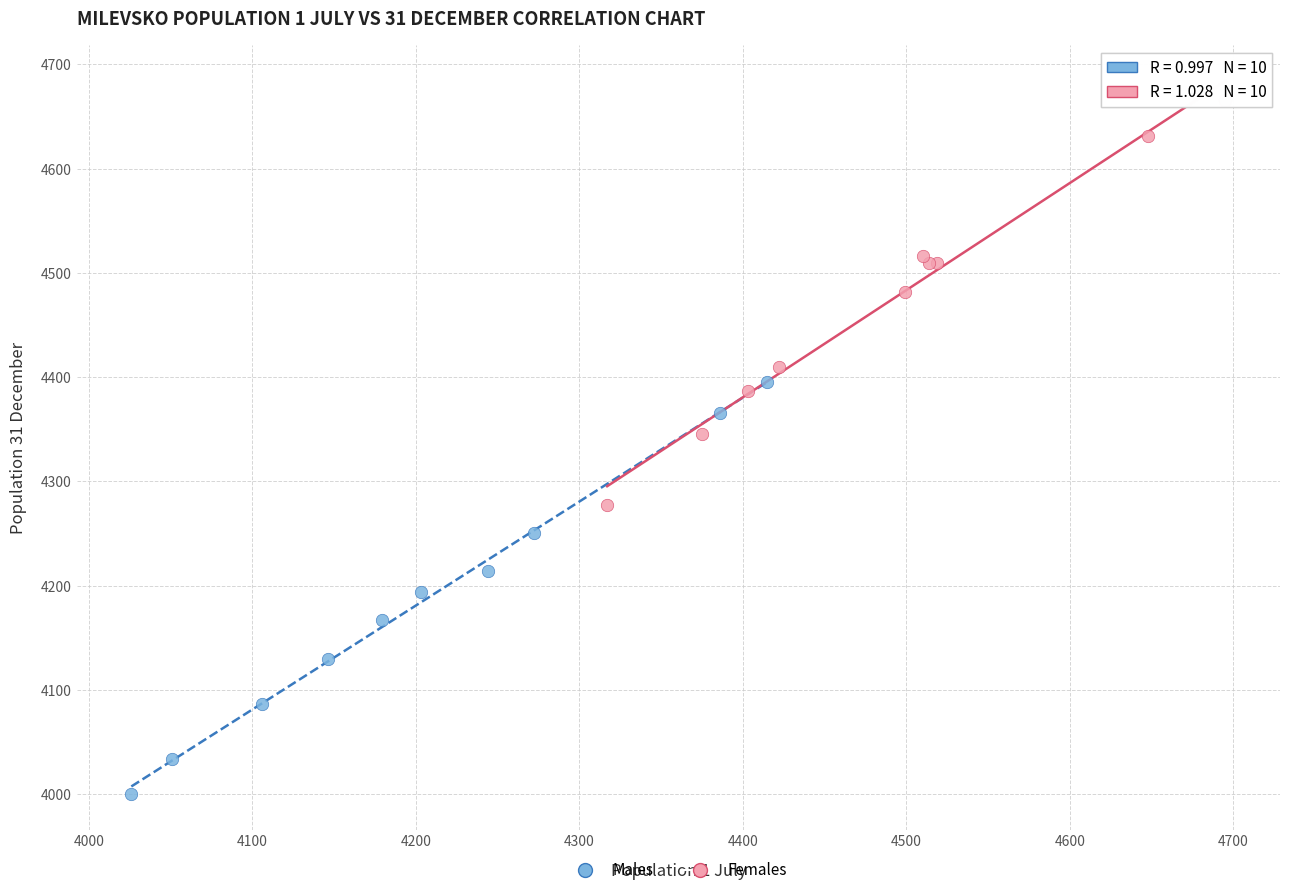

Which series reaches the minimum Y coordinate?

Males